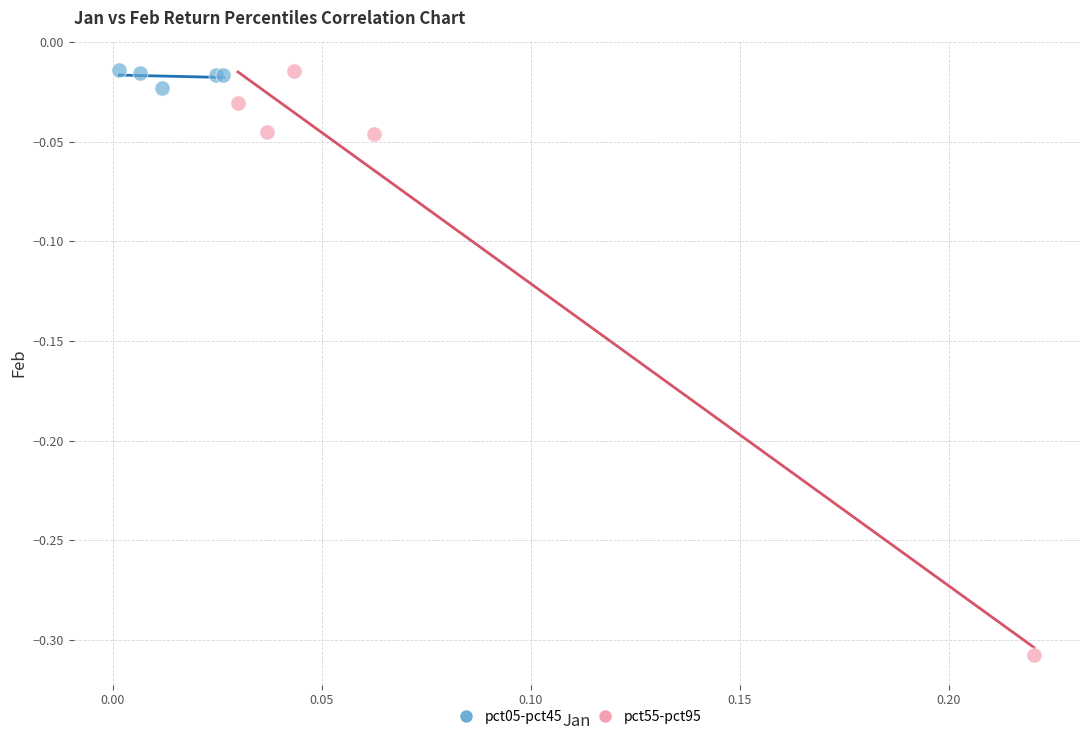

Which series has the widest spread of Y values?

pct55-pct95